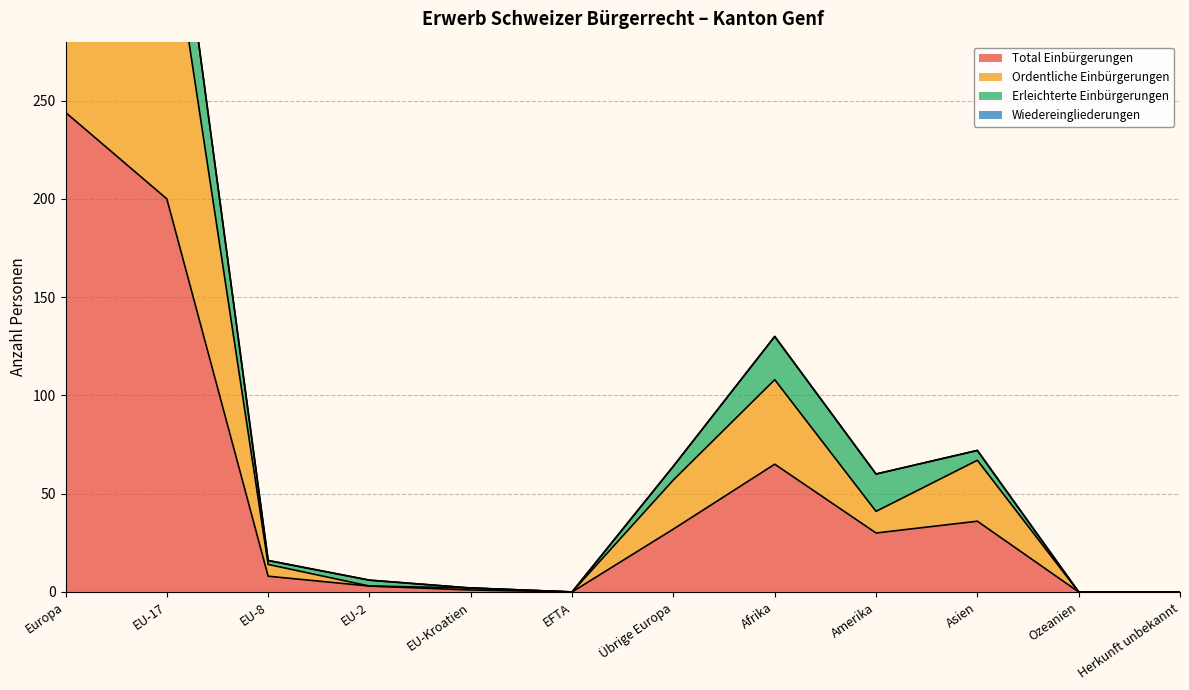

What is the approximate value of Total Einbürgerungen at Übrige Europa?

32